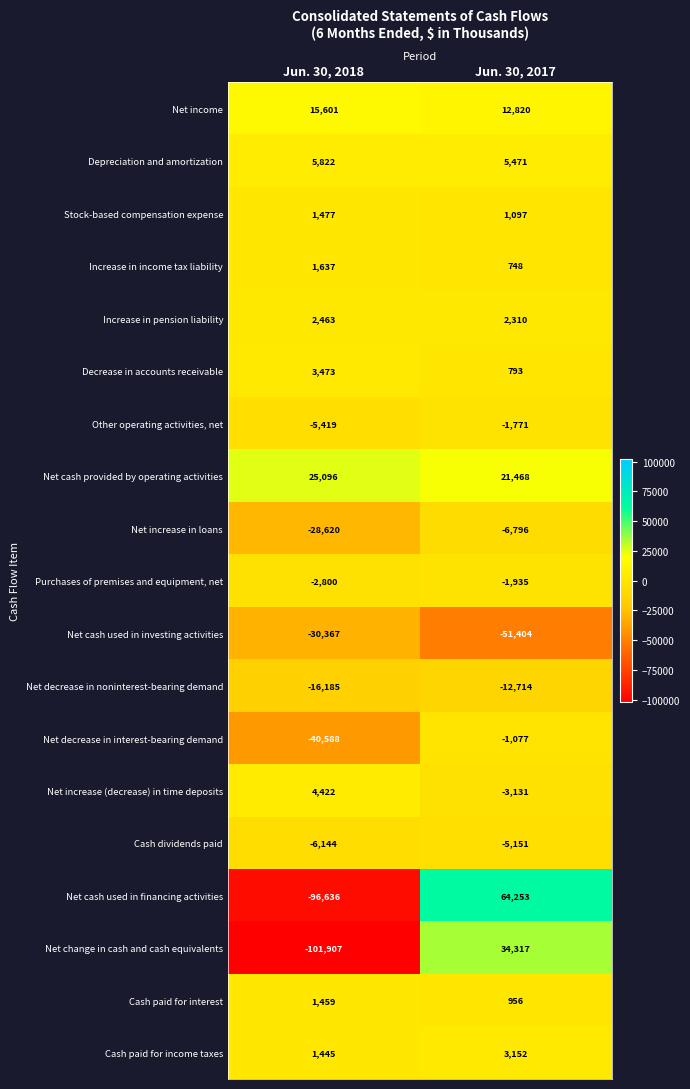

What is the difference between the maximum and minimum values in the Decrease in accounts receivable series?

2680